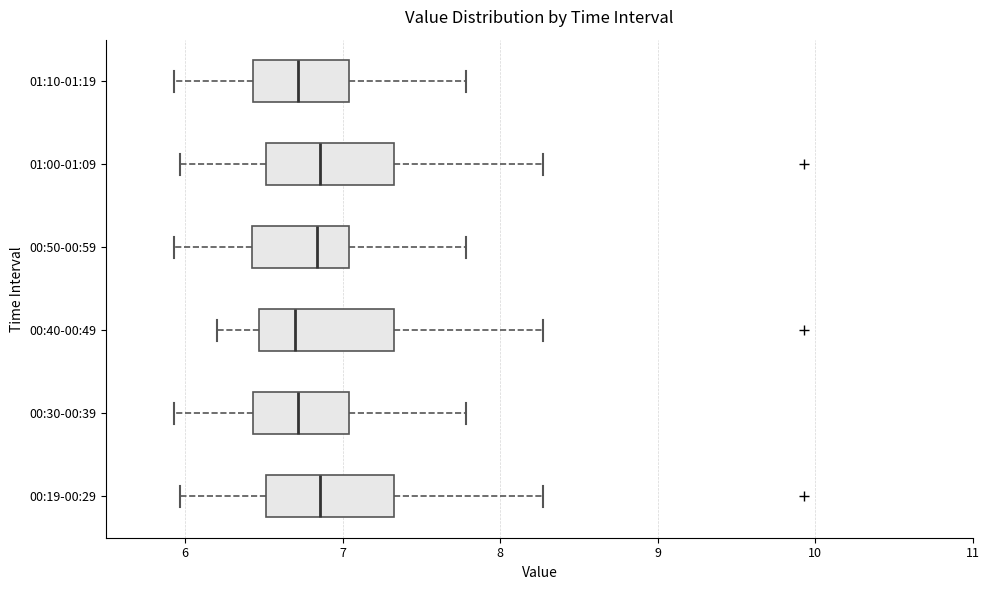

Reading bottom to top, read every box against the x-axis: the position of its median line, the range the box covers, and the ends of its whiskers. The values are not printed on the chart, so give them approximately, as read against the axis.

00:19-00:29: median 6.9, box 6.5 to 7.3, whiskers 6.0 to 8.3
00:30-00:39: median 6.7, box 6.4 to 7.0, whiskers 5.9 to 7.8
00:40-00:49: median 6.7, box 6.5 to 7.3, whiskers 6.2 to 8.3
00:50-00:59: median 6.8, box 6.4 to 7.0, whiskers 5.9 to 7.8
01:00-01:09: median 6.9, box 6.5 to 7.3, whiskers 6.0 to 8.3
01:10-01:19: median 6.7, box 6.4 to 7.0, whiskers 5.9 to 7.8